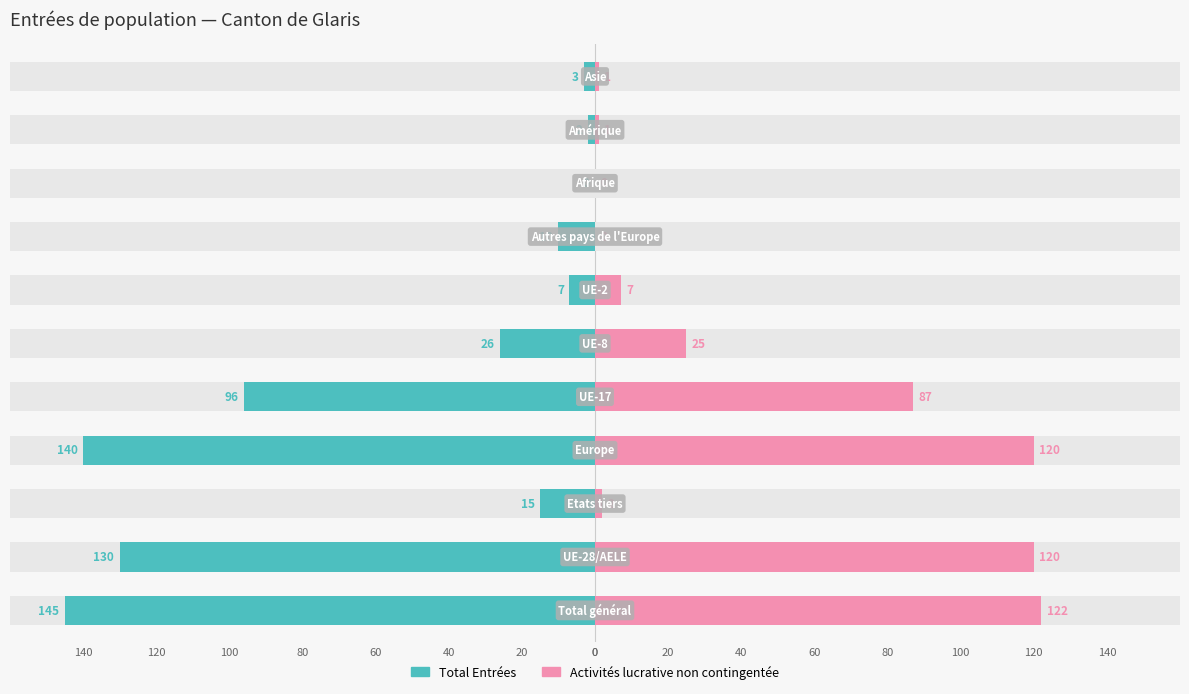

How many series are shown in this chart?

2